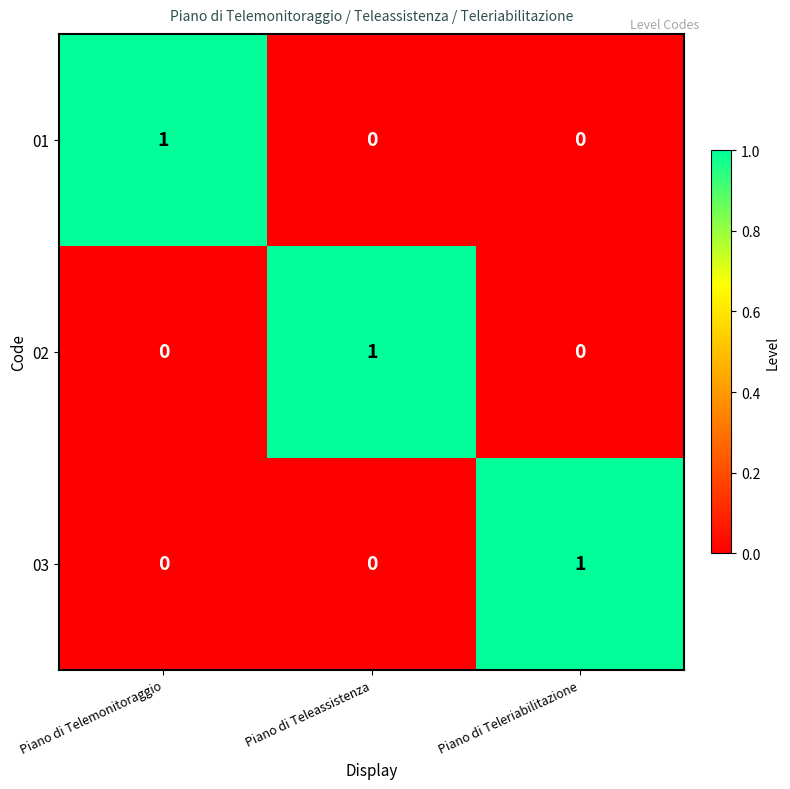

At how many categories does at least one series exceed 0?

3